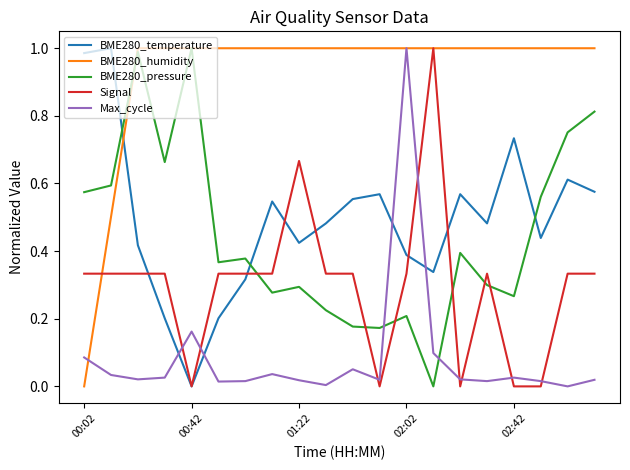

Does the chart display data point markers on the line(s)?

No